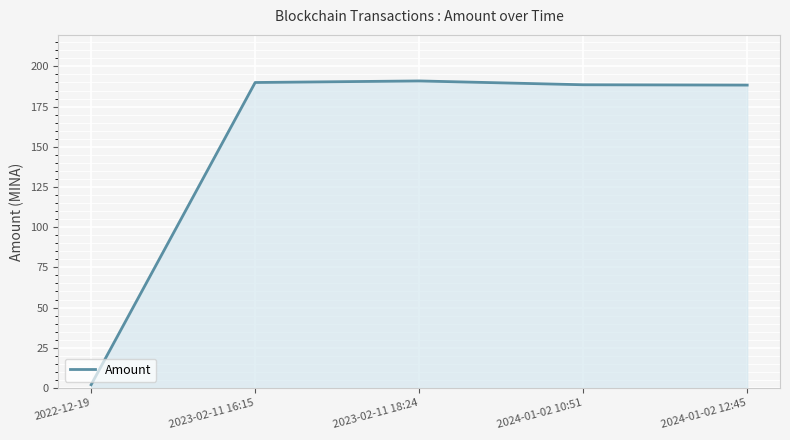

The chart shows a value of 304.8 at 2024-01-02 12:45. True or false?

False